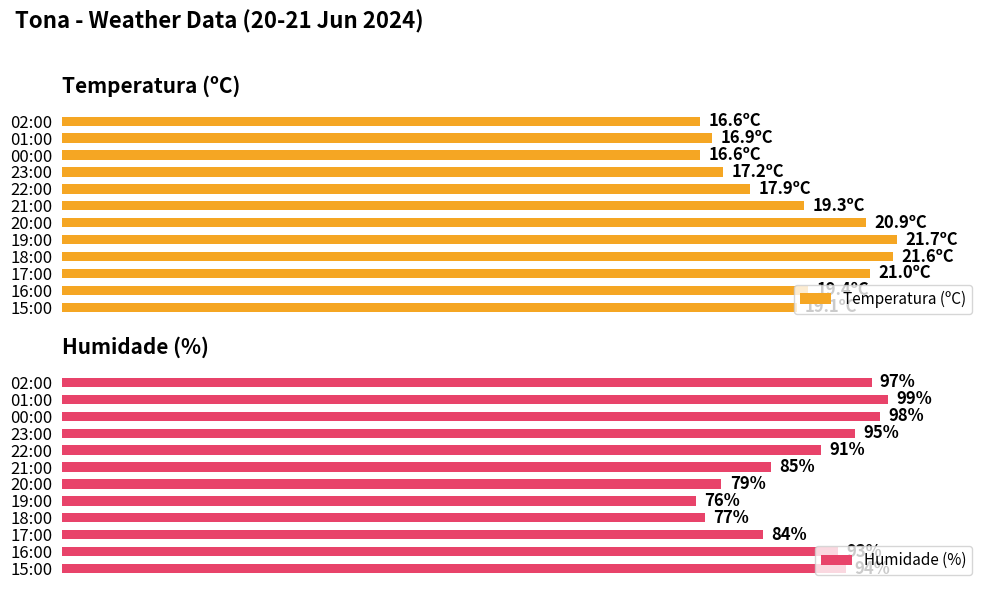

What is the average value of the Temperatura (ºC) series?

87.6